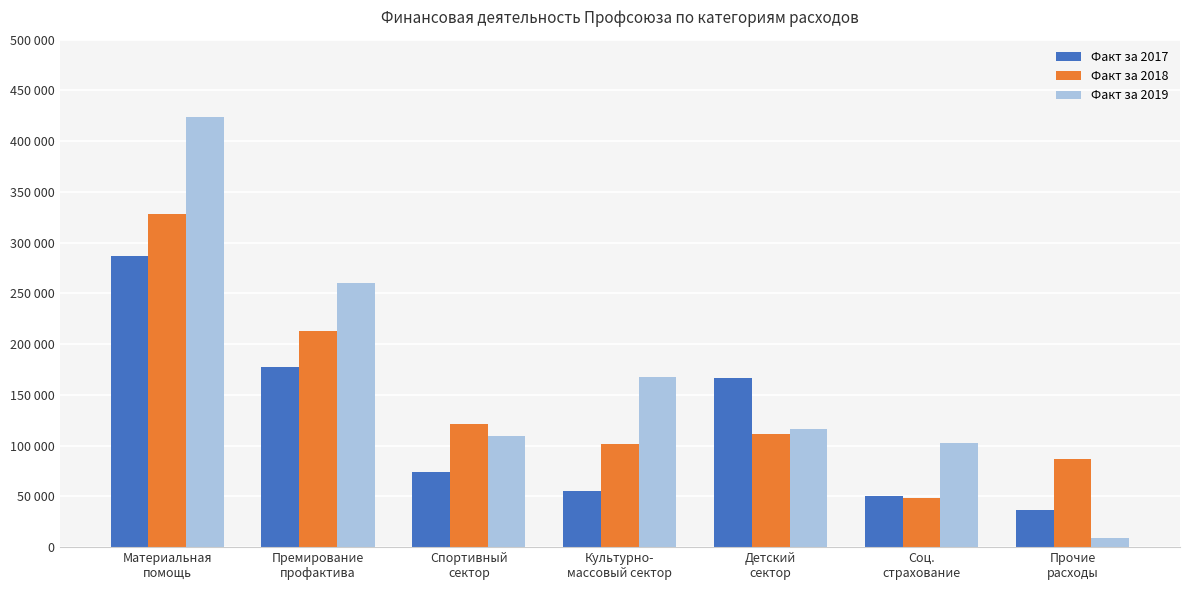

What are all the series names shown in the legend?

Факт за 2017, Факт за 2018, Факт за 2019